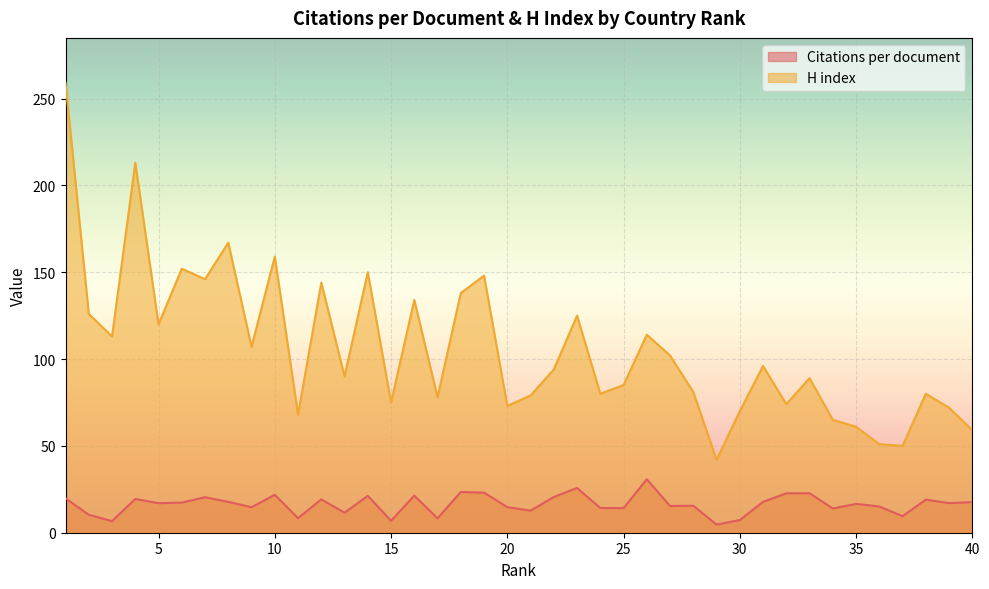

What is the smallest value displayed?

4.7